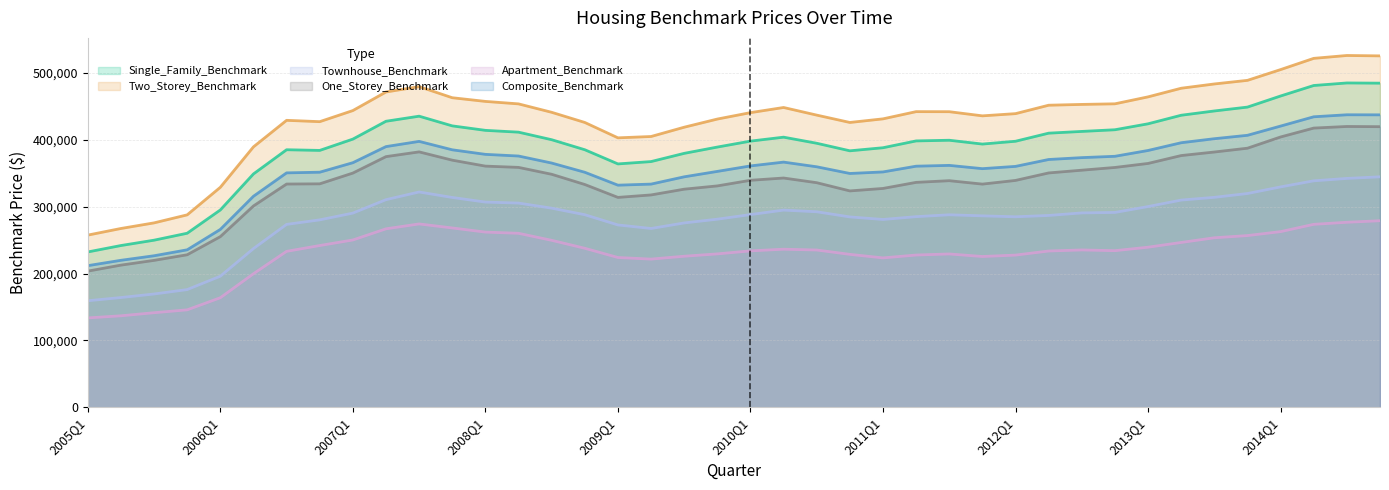

True or false: Single_Family_Benchmark has a value of 688245 at 2014Q1.

False